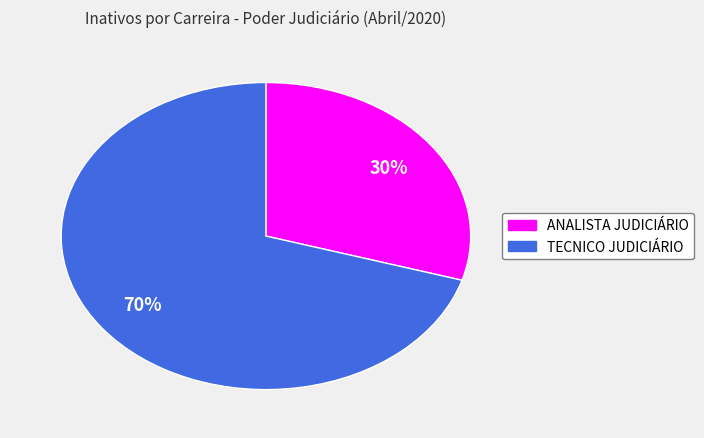

How many segments does this pie chart have?

2